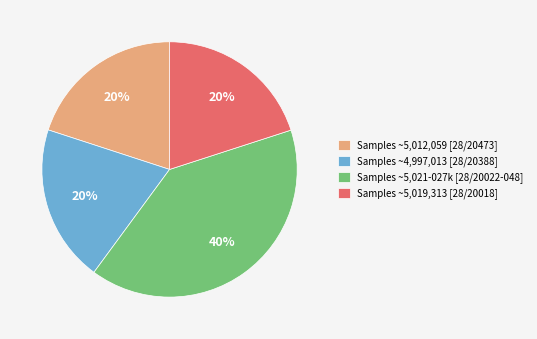

Approximately how many times larger is the value at Samples ~5,019,313 [28/20018] compared to Samples ~5,021-027k [28/20022-048]?

0.5